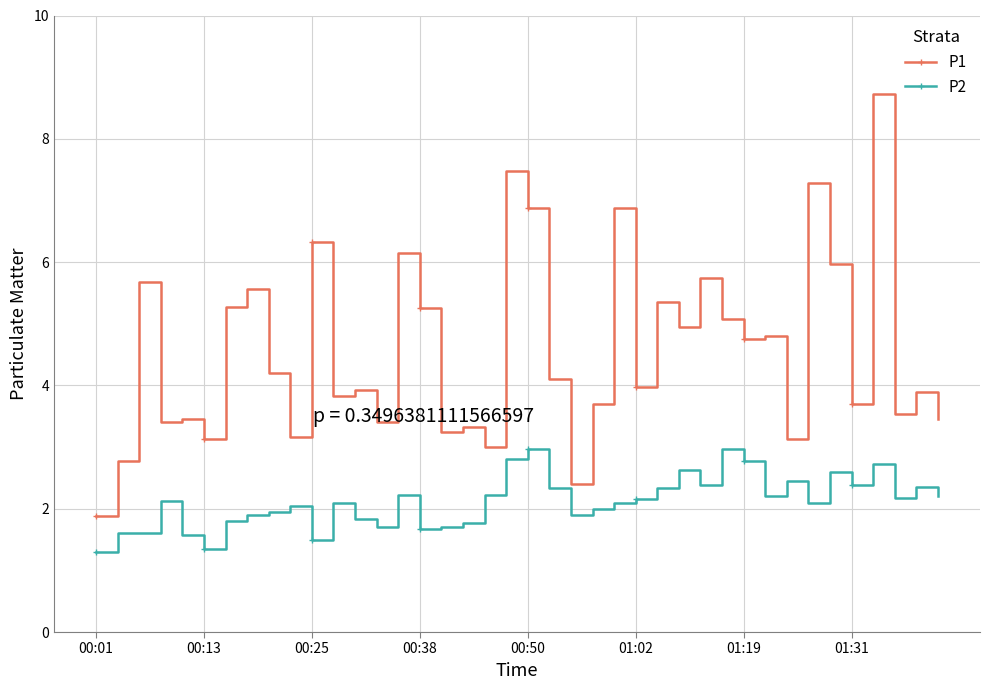

What is the value of the P1 point at the 12th from the left?

3.8